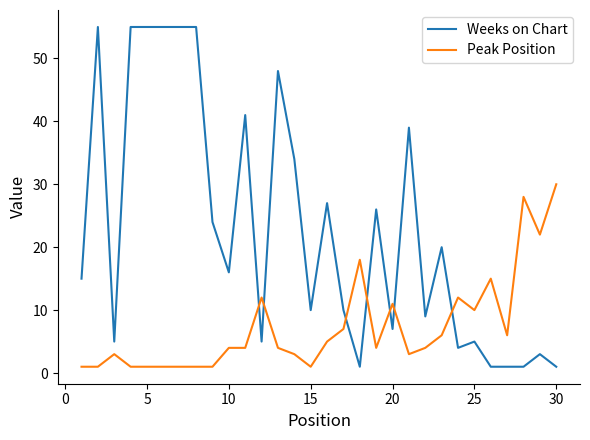

How many distinct data groups are displayed?

2